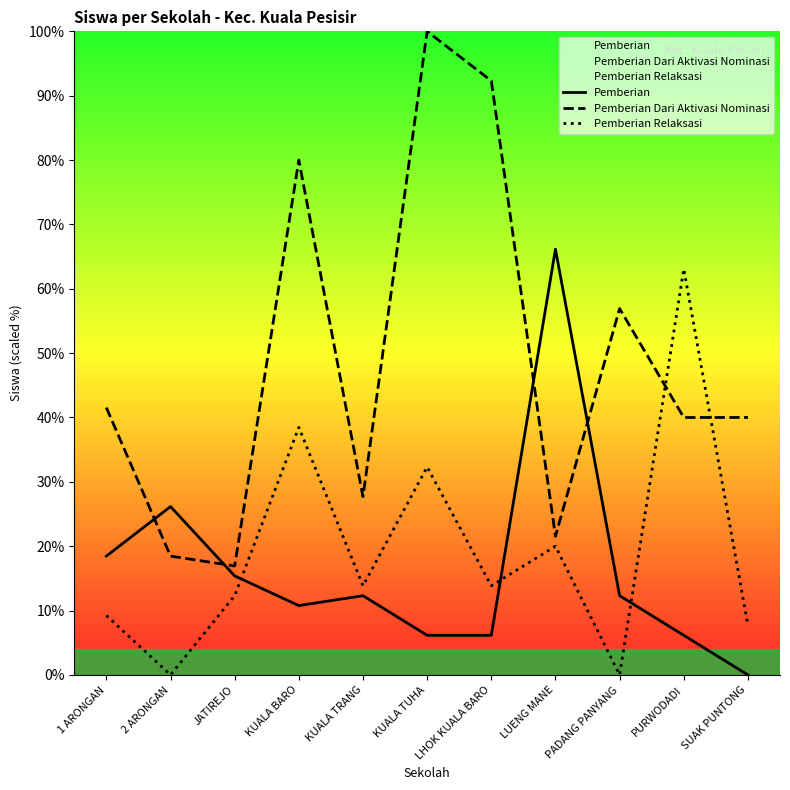

Where does the Pemberian series first go above 12?

1 ARONGAN